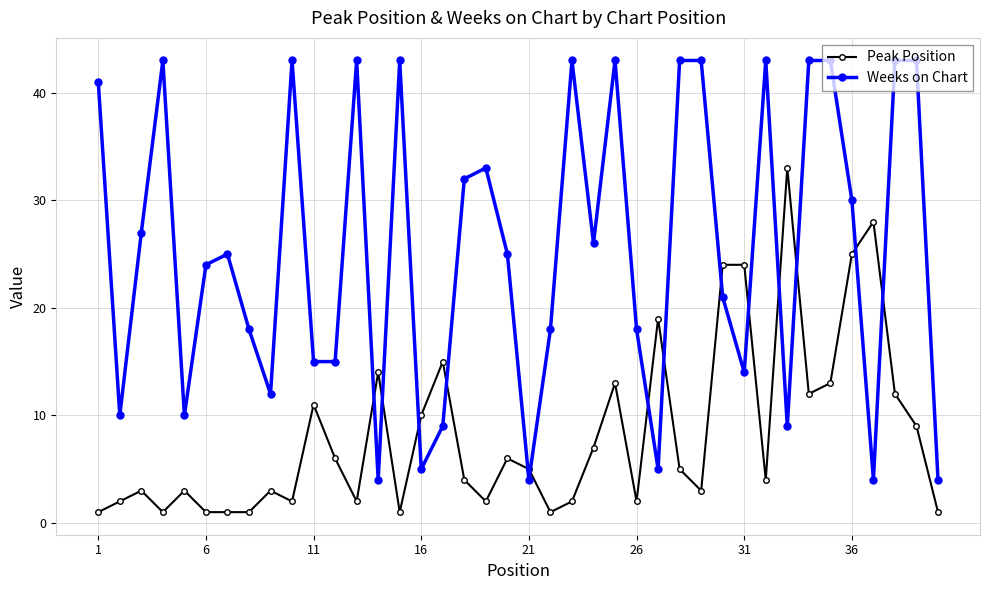

Which series has the widest spread of values?

Weeks on Chart